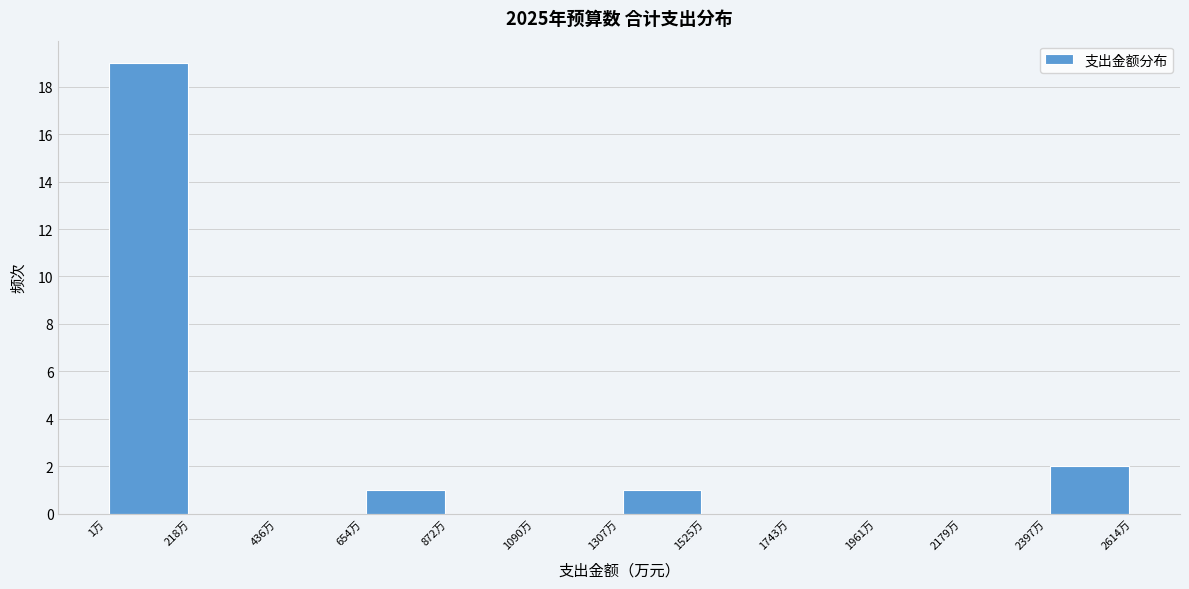

Reading left to right, list every bar in this chart as the range it spans on the x-axis followed by its height. Neither the bar edges nor the heights are printed on the chart, so give them approximately, as read against the axes.

0 to 200: 19
200 to 450: 0
450 to 650: 0
650 to 850: 1
850 to 1100: 0
1100 to 1300: 0
1300 to 1550: 1
1550 to 1750: 0
1750 to 1950: 0
1950 to 2200: 0
2200 to 2400: 0
2400 to 2600: 2